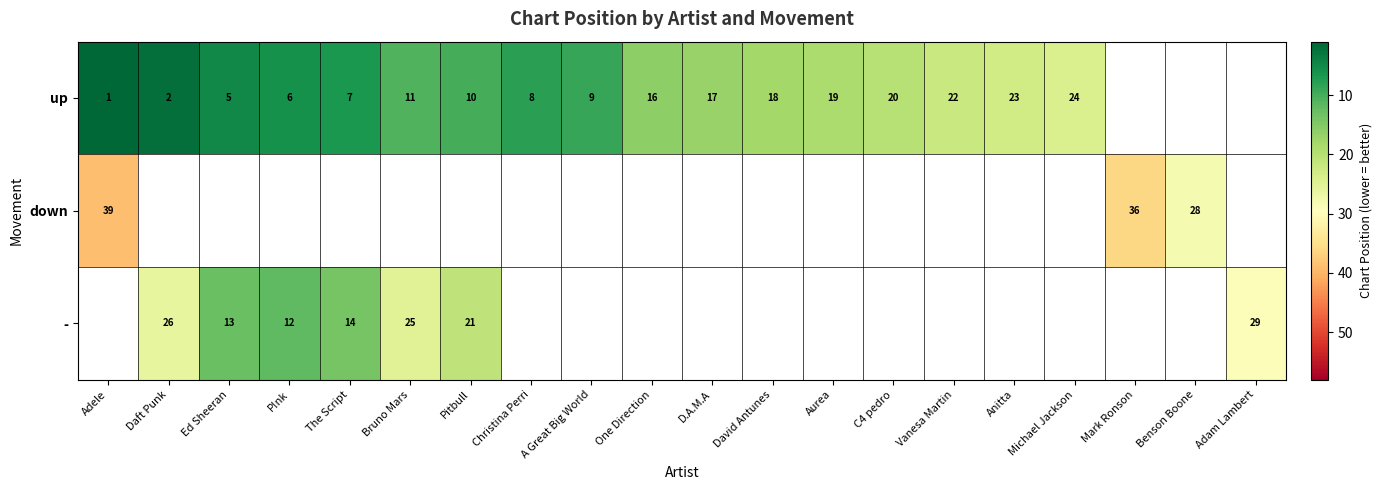

Is it true that - equals 35 at Pitbull?

False